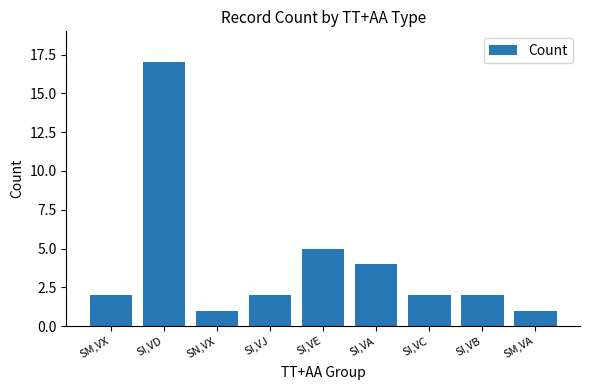

Approximately how many times larger is the value at SM,VA compared to SI,VE?

0.2